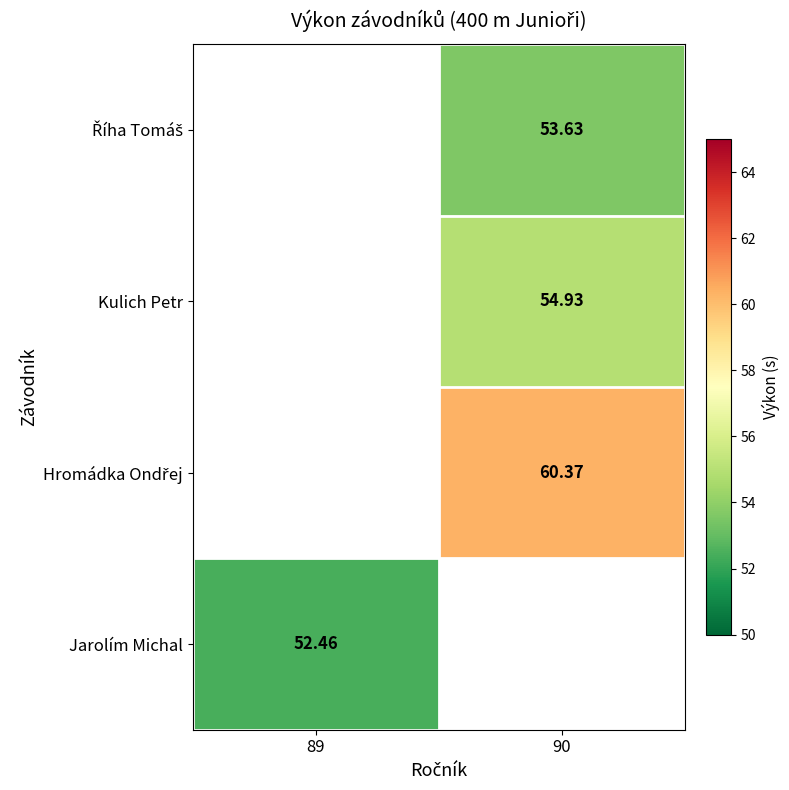

What is the spread (max minus min) of values at 90?

6.7